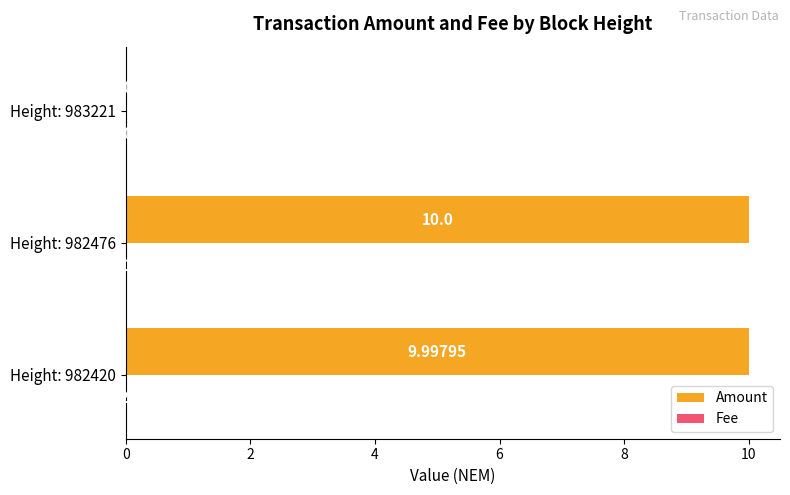

Which series has the largest total across all categories?

Amount